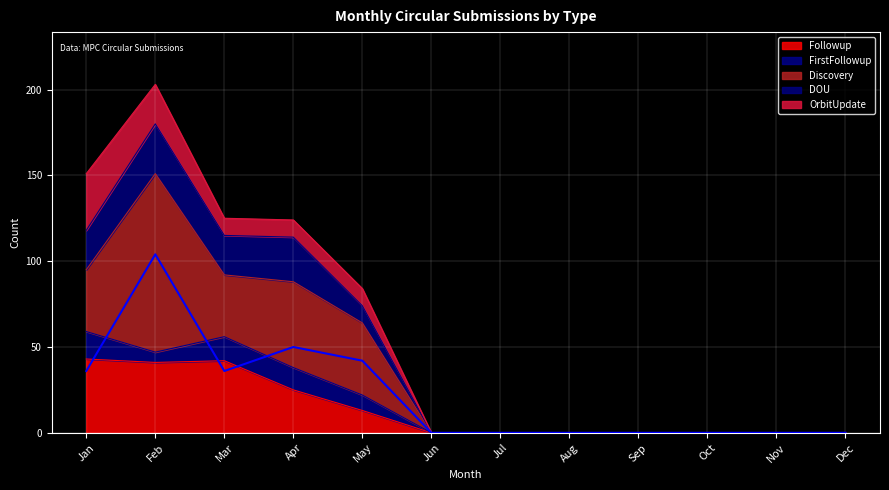

Is it true that Followup equals -30 at Jul?

False